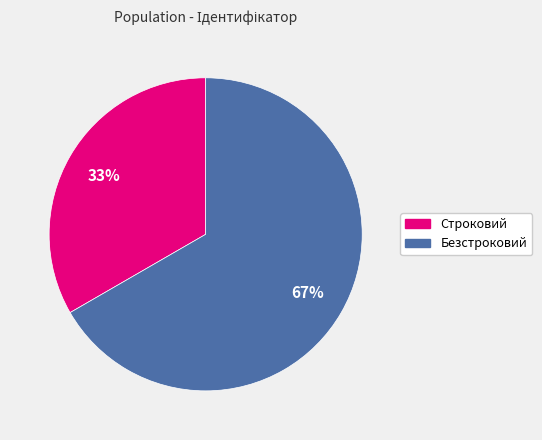

Is it true that Безстроковий is 73% of the pie?

False